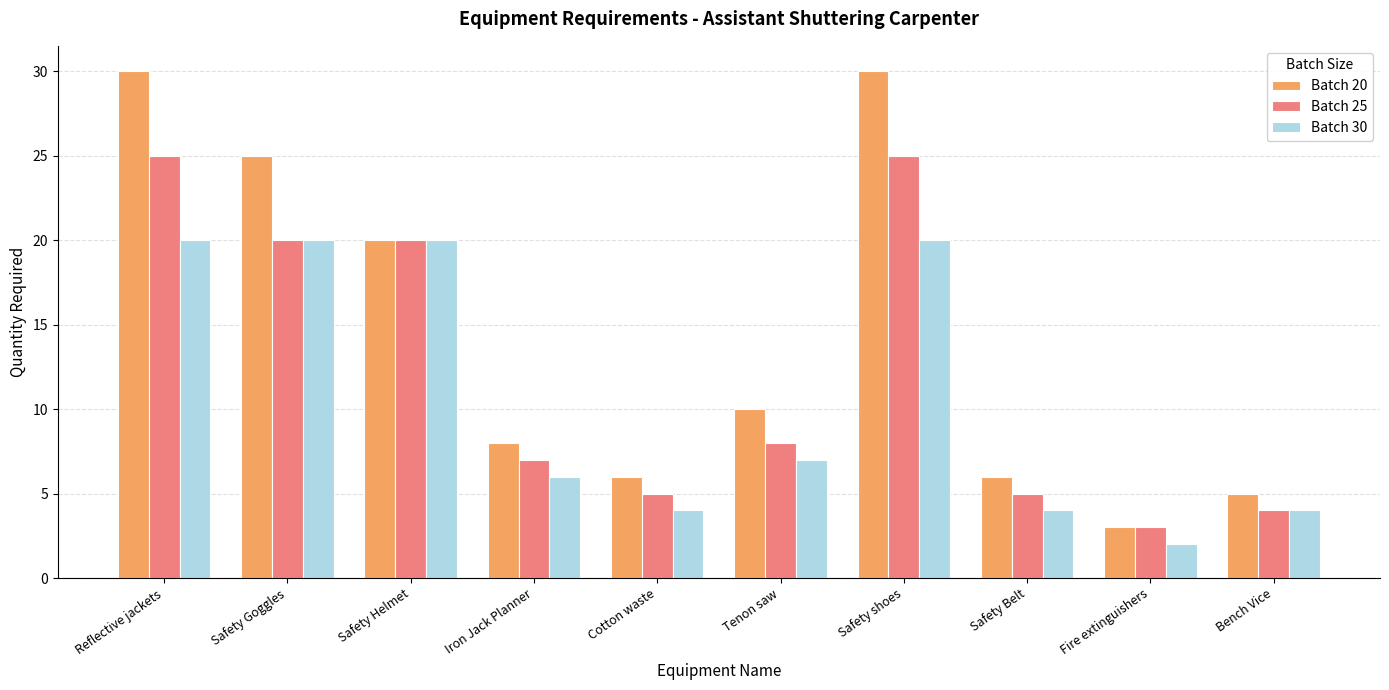

At which category does the chart reach its minimum across all series?

Fire extinguishers